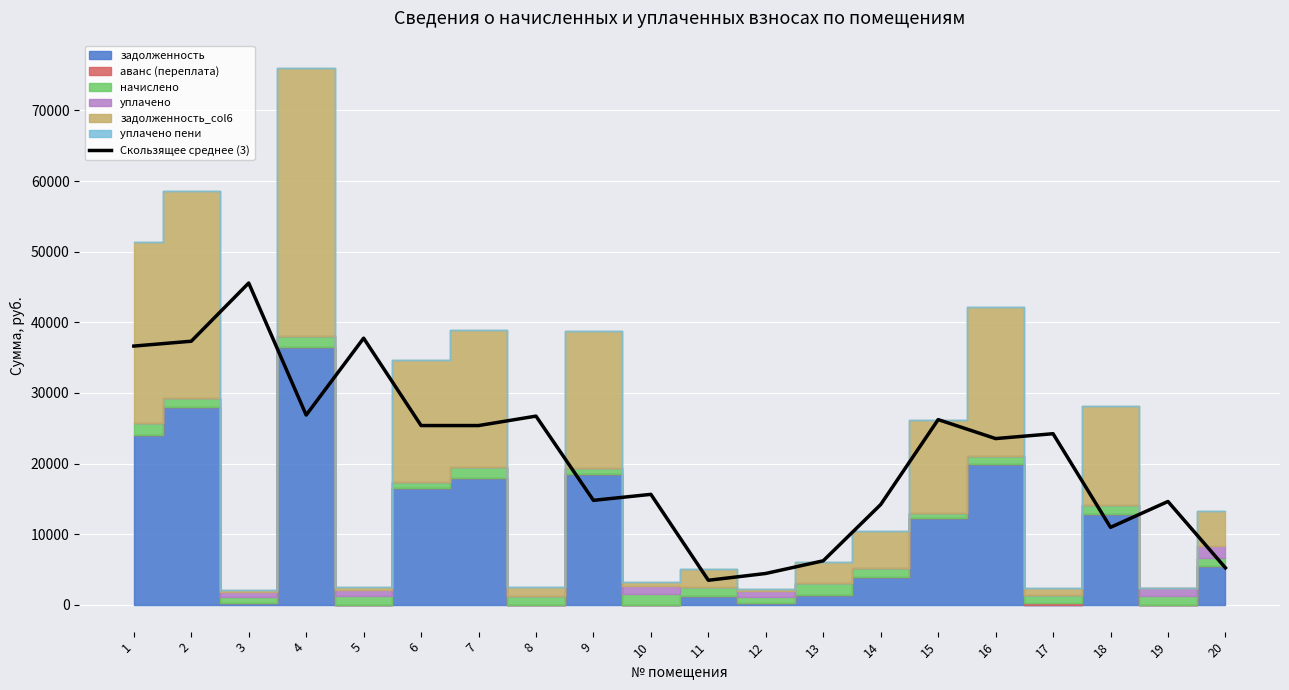

What is the value of the 3rd point from the left?

45562.9